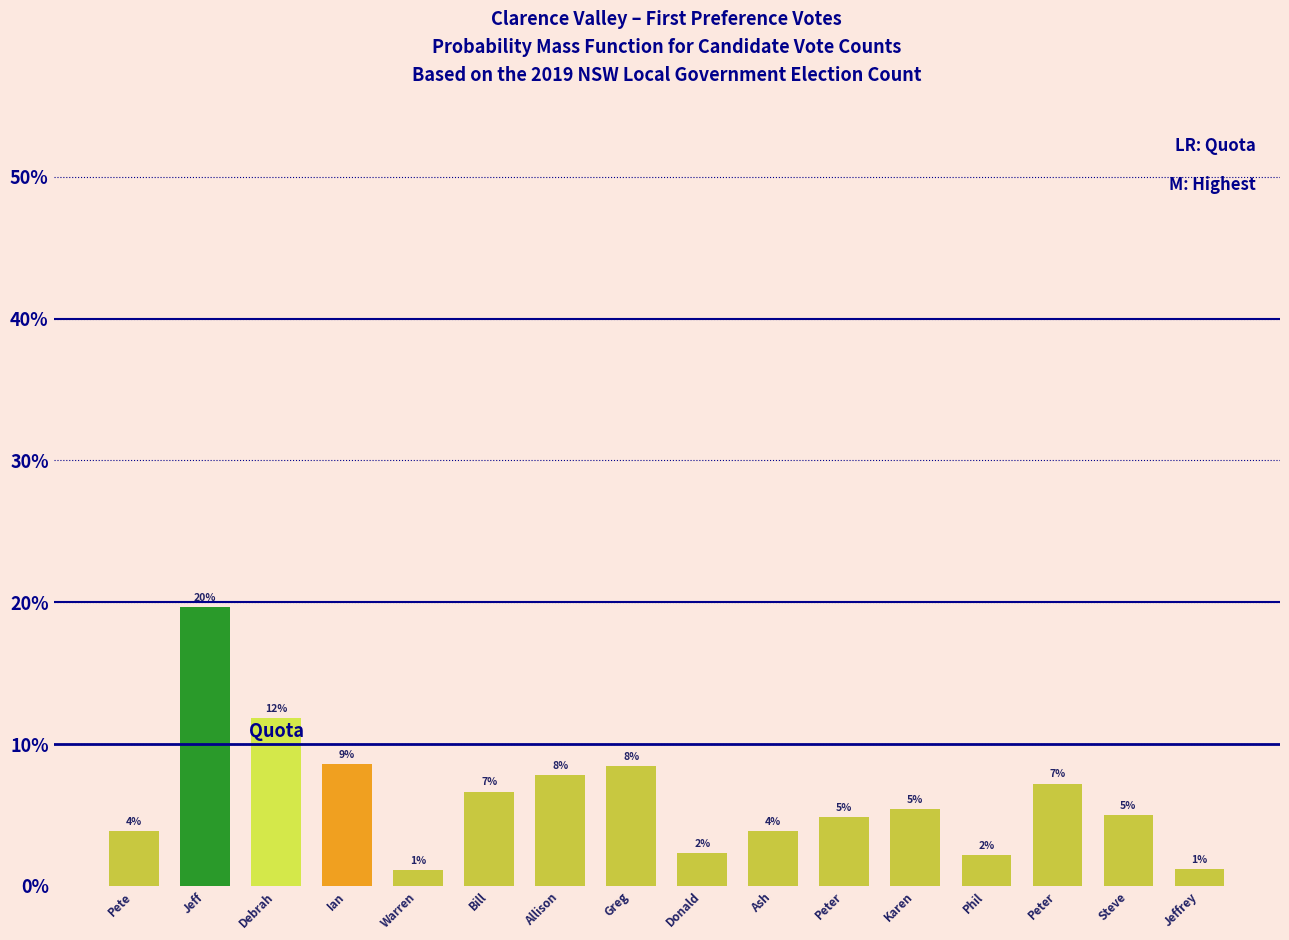

Does the chart contain any negative values?

No